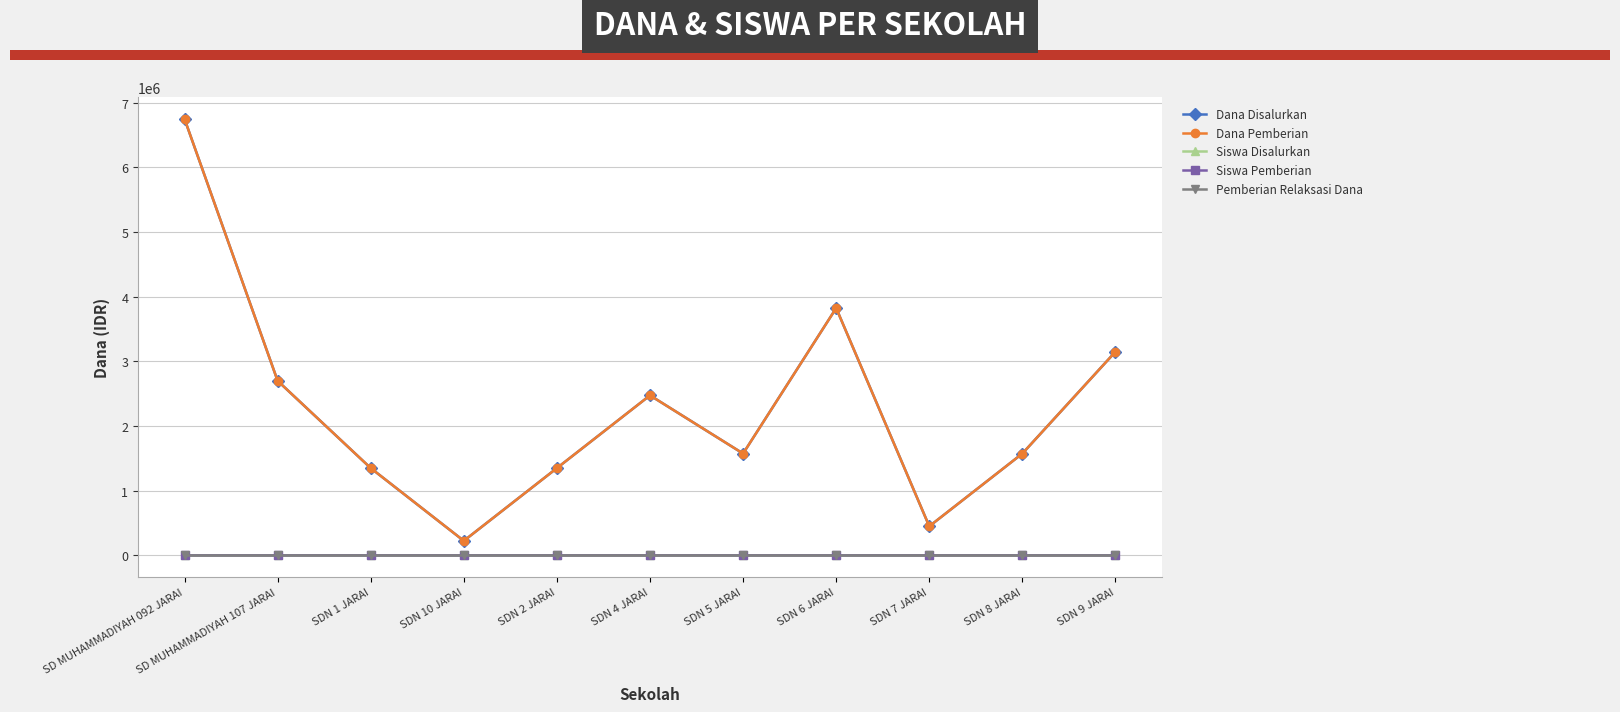

How many lines are shown in the chart?

5